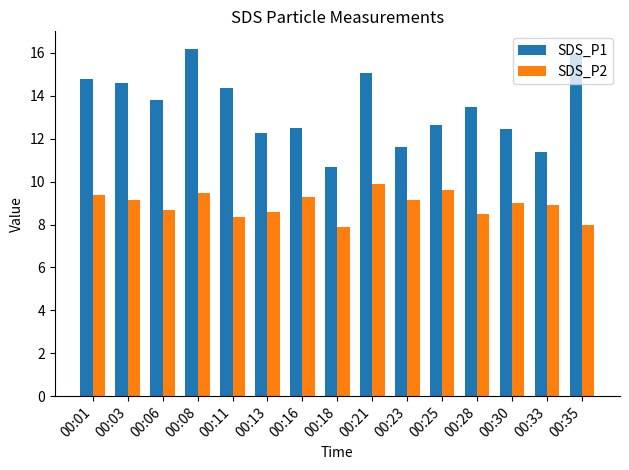

The SDS_P2 series shows 12.7 at 00:03. True or false?

False